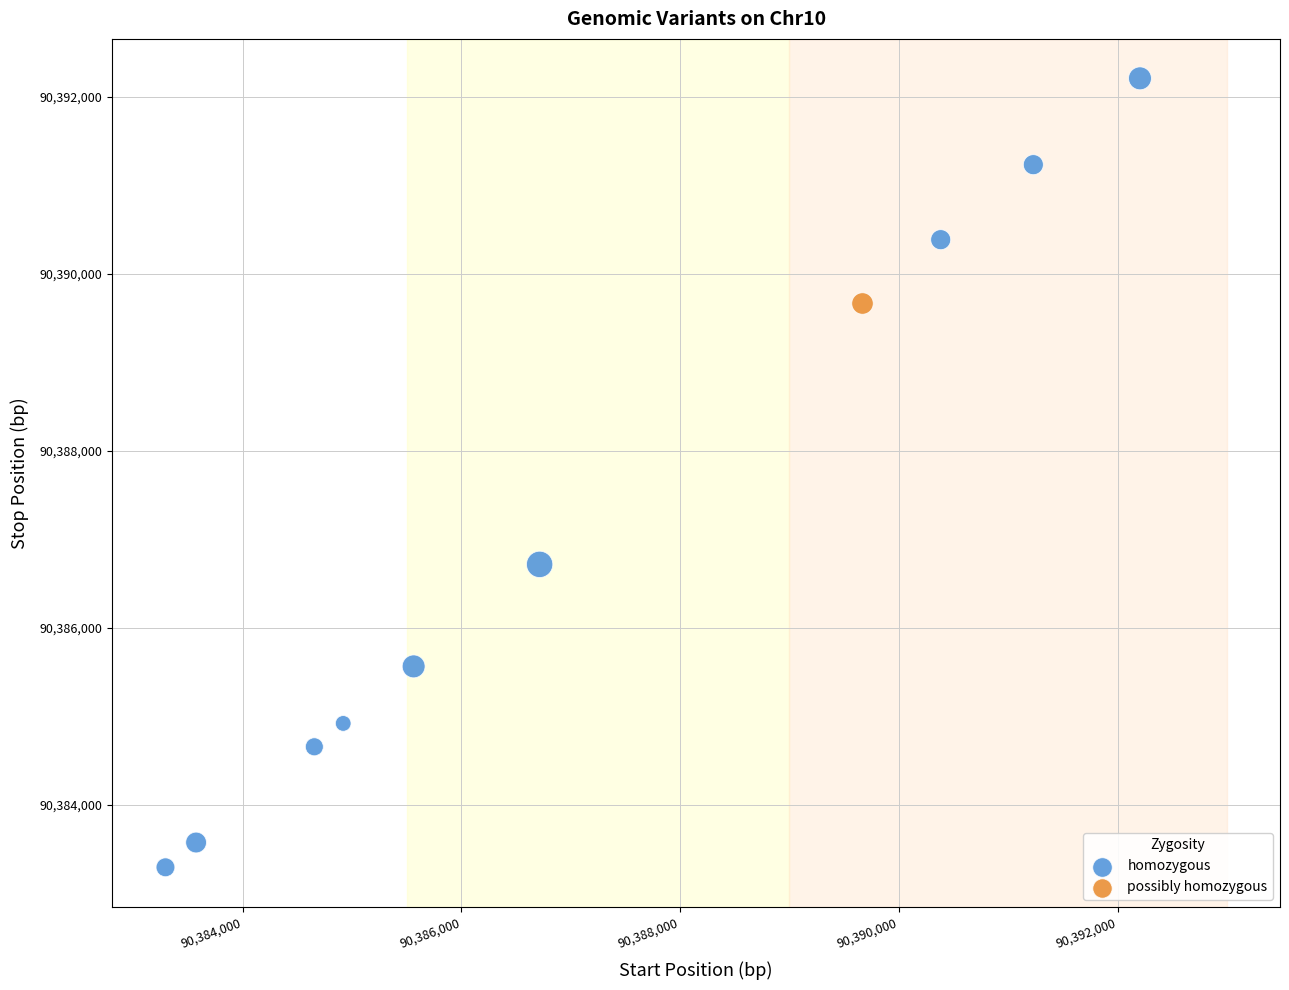

What are all the series names shown in the legend?

homozygous, possibly homozygous